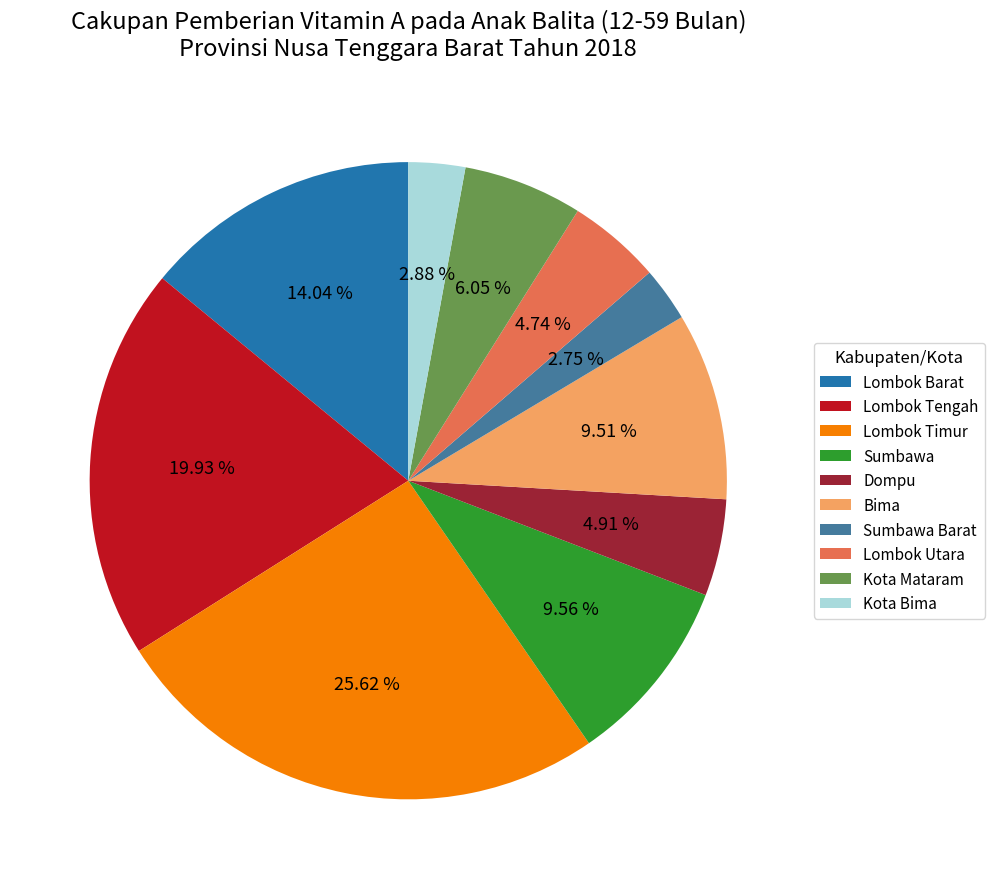

Is Lombok Utara the majority of the pie?

No